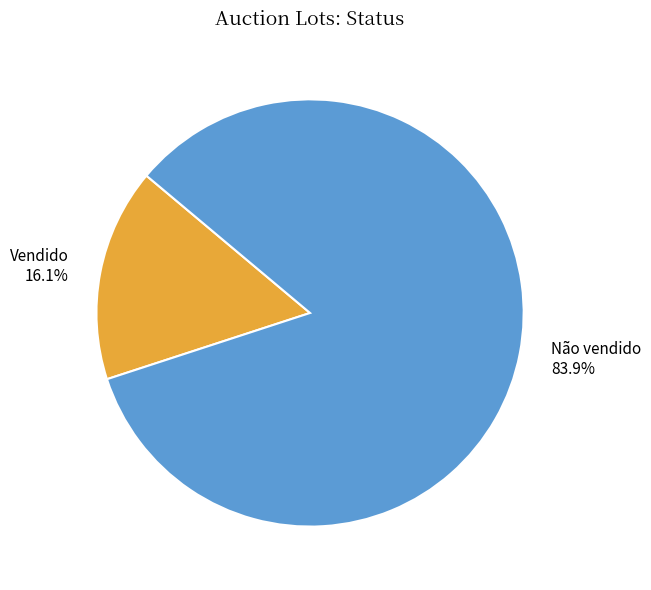

Which slice is the smallest?

Vendido